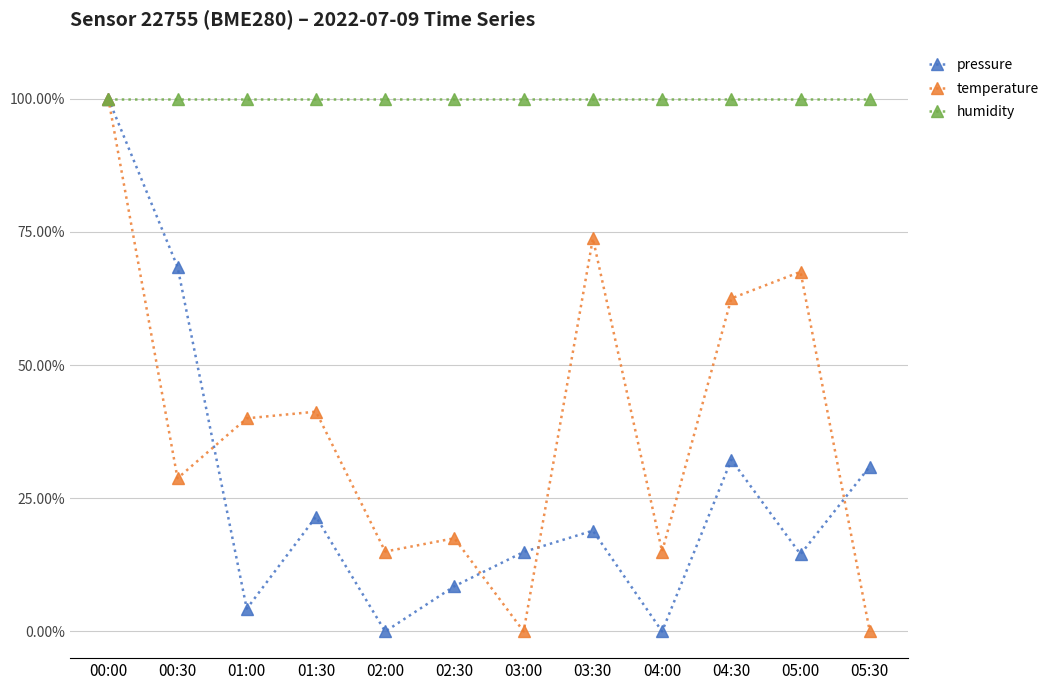

At how many categories does at least one series exceed 75?

12